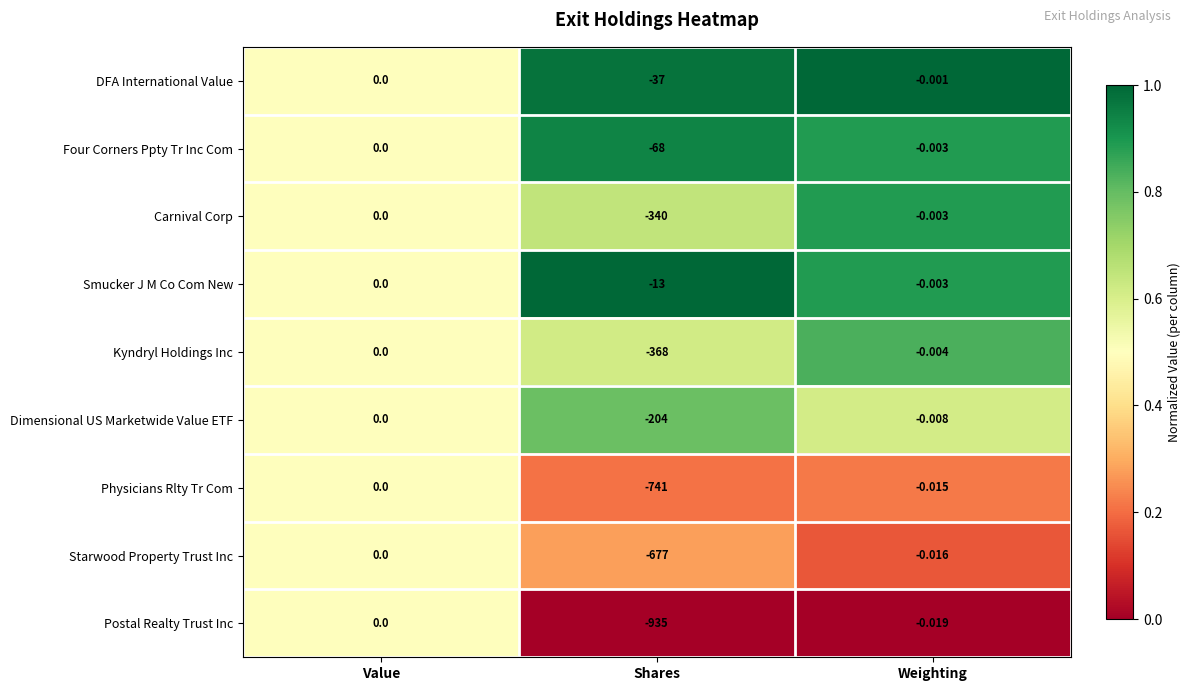

Which label corresponds to the smallest value in the chart?

Shares